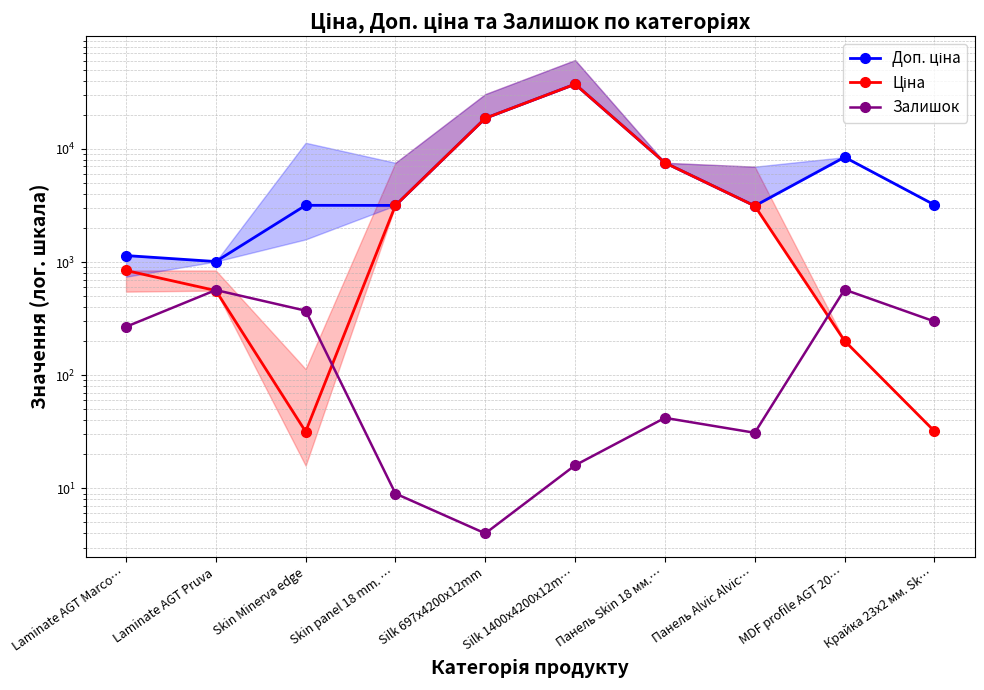

At which category does Доп. ціна reach its first local valley?

Laminate AGT Pruva